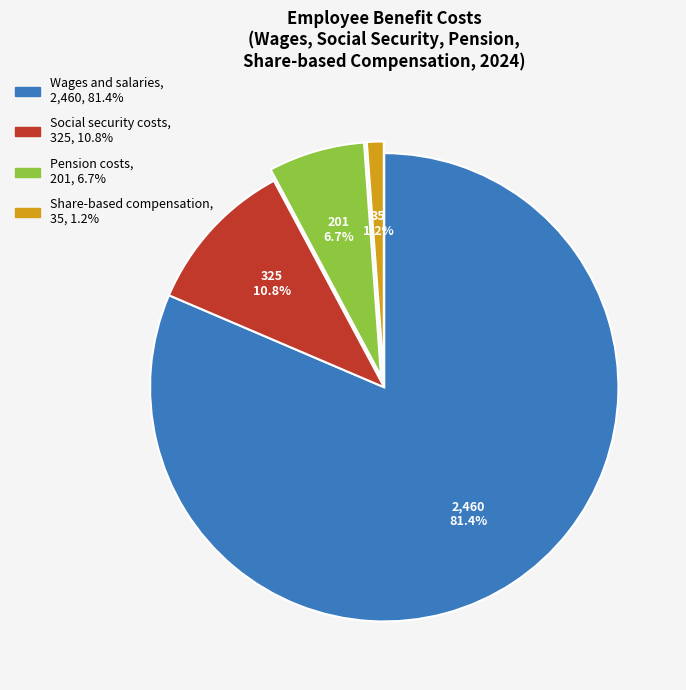

What is the largest slice in the pie chart?

Wages and salaries